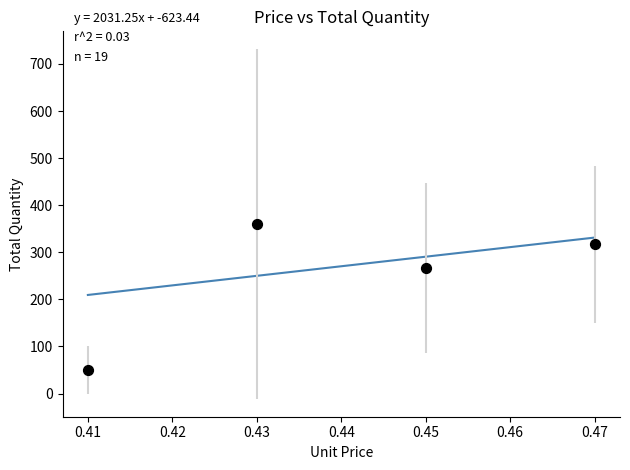

What Y value in the scatter plot is closest to 205?

266.7